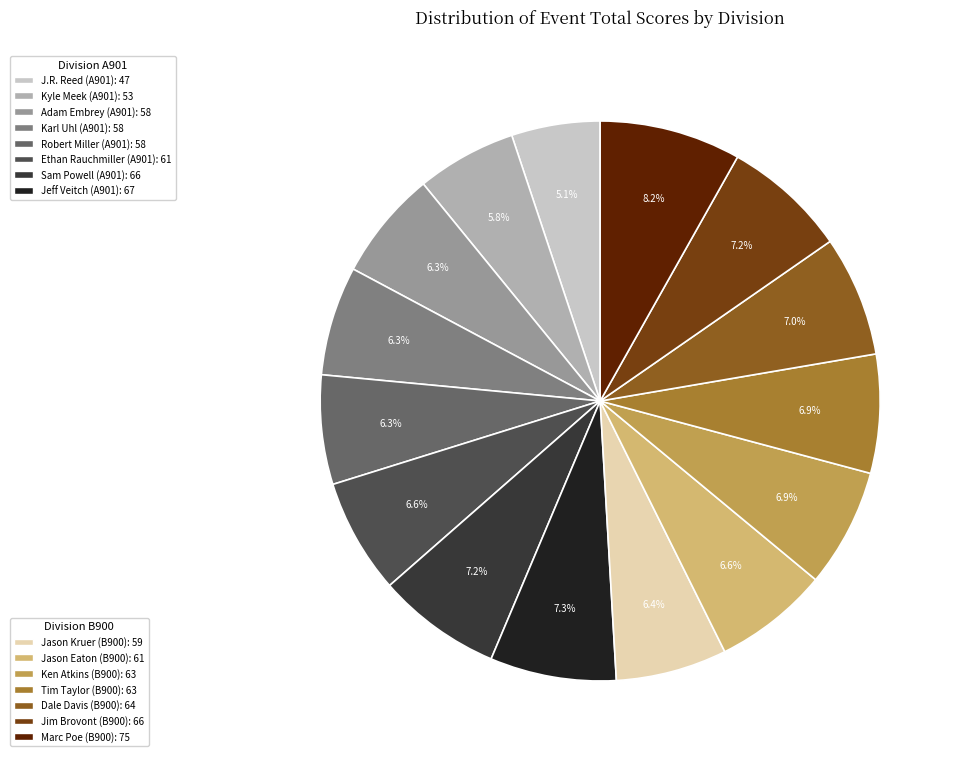

Count the number of slices in the pie.

15